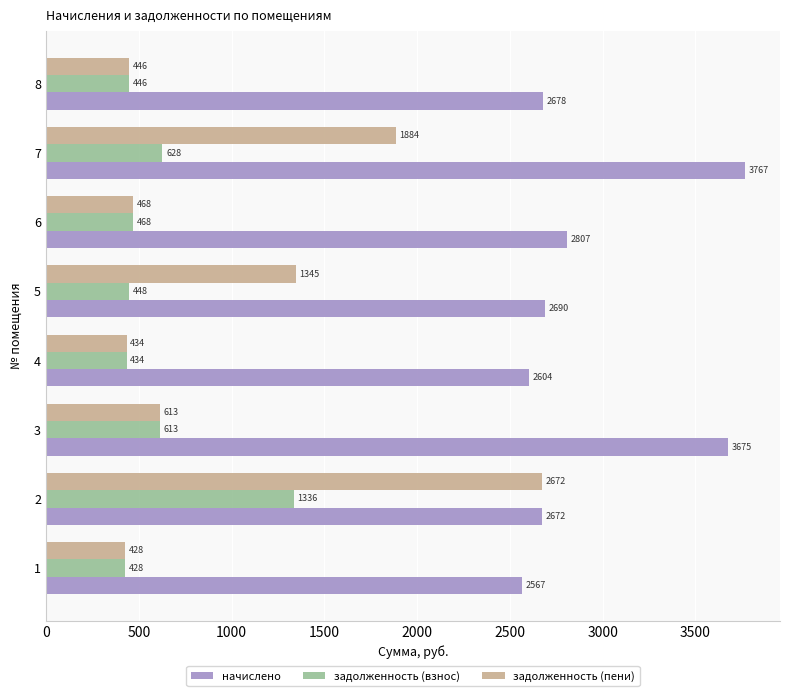

How many series are shown in this chart?

3